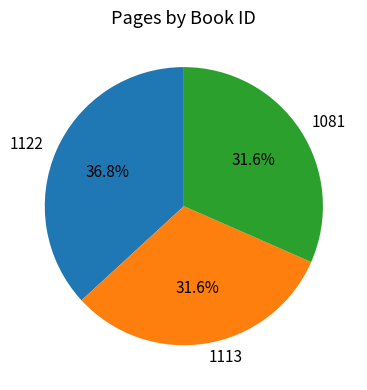

Is there a majority slice in this chart?

No